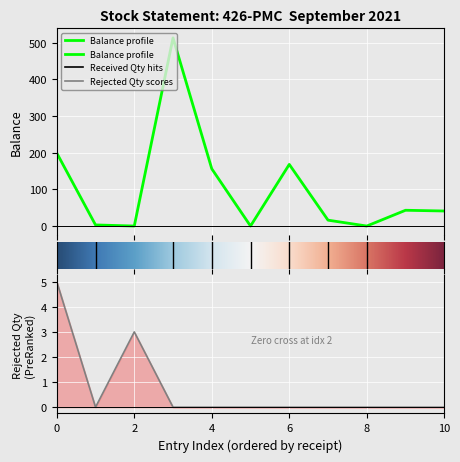

What is the difference between the highest and lowest values at 7?

16